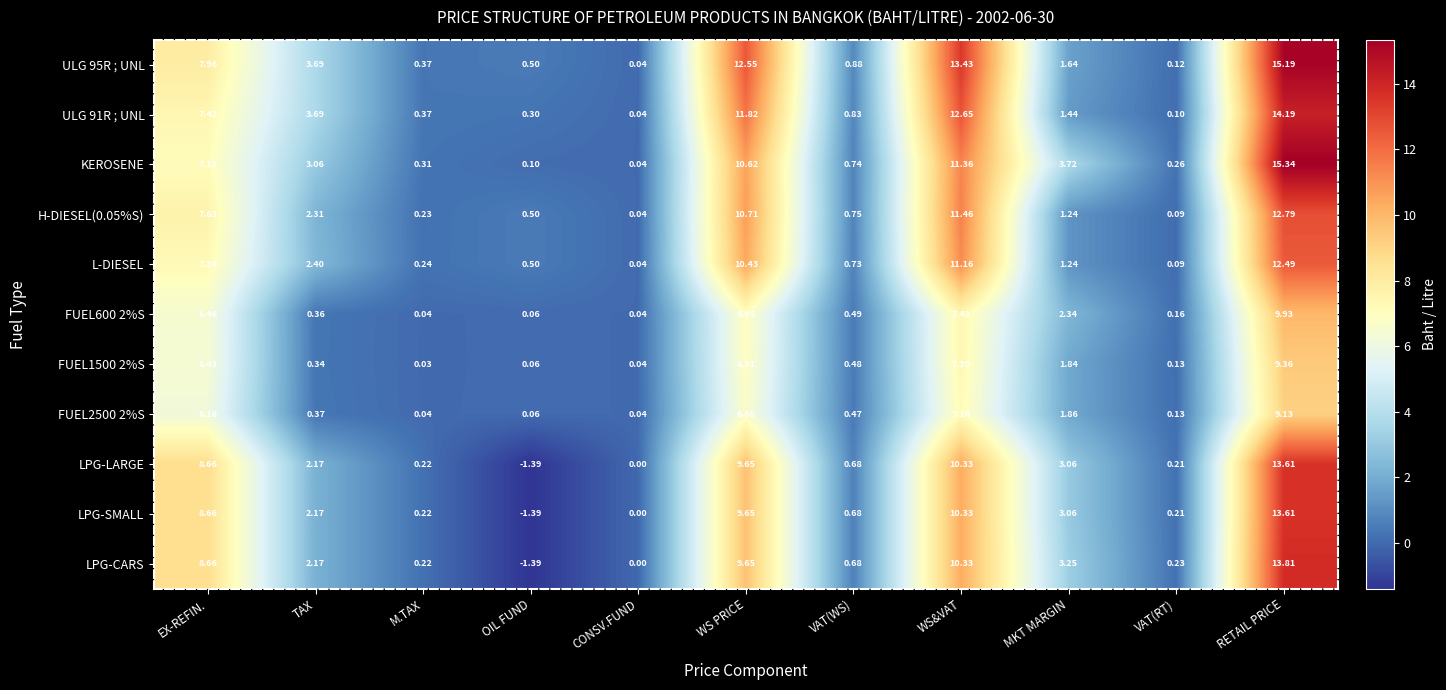

At which category is the sum across all series the highest?

RETAIL PRICE